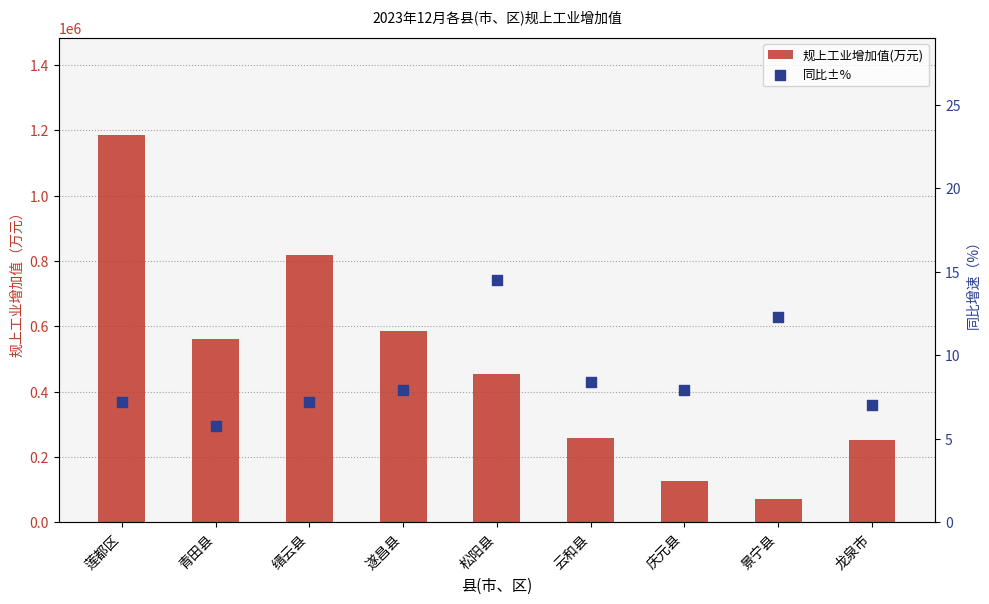

Which series reaches the minimum Y coordinate?

同比±%